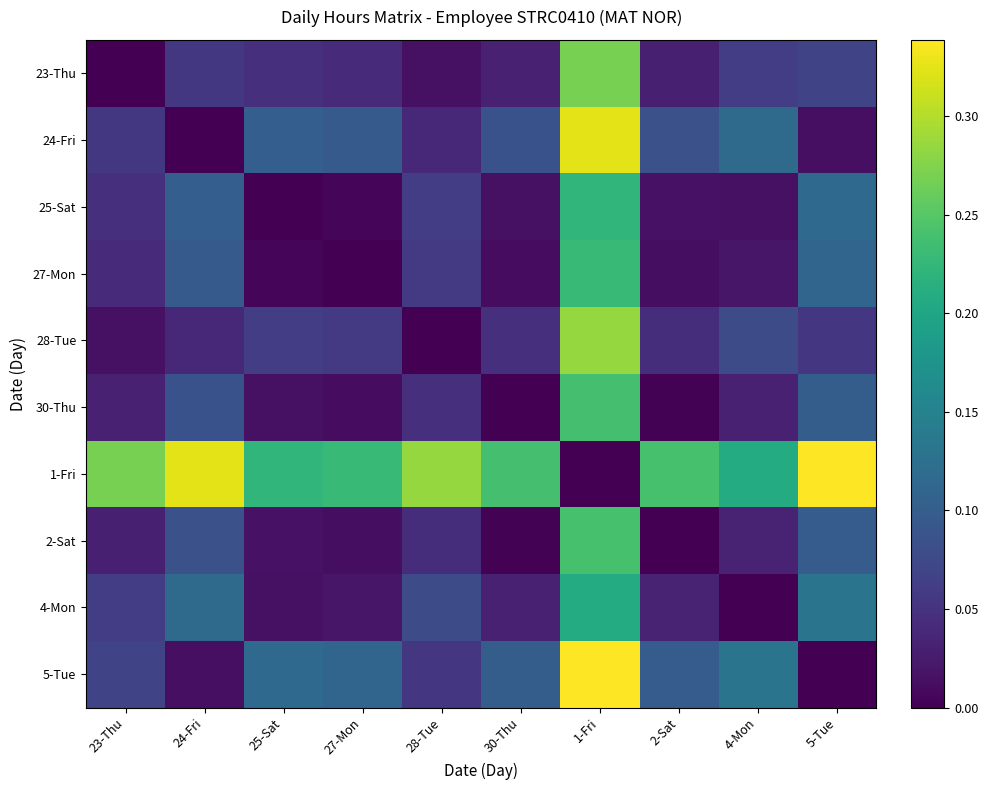

How many categories are shown in the chart?

10